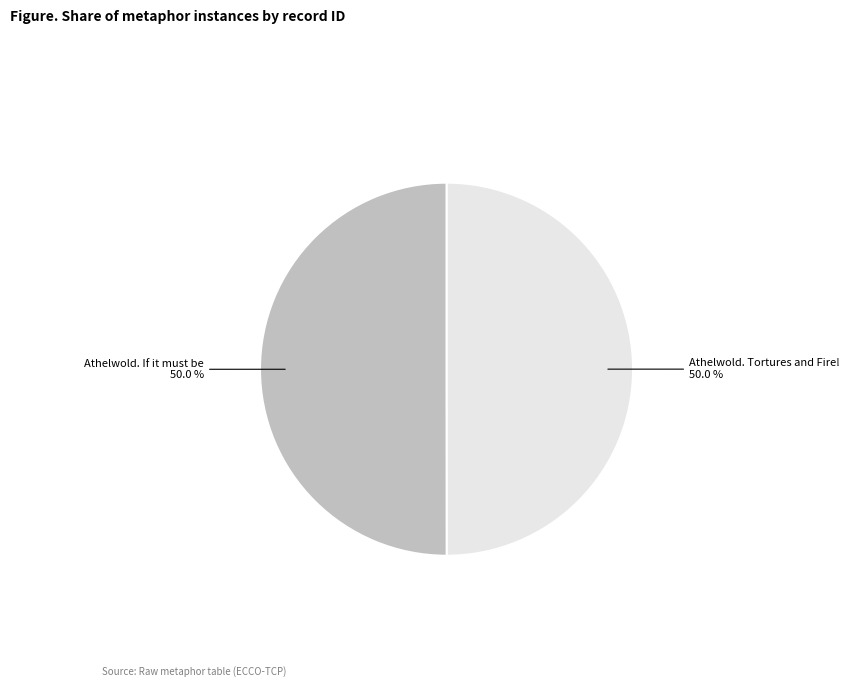

How many slices are in this pie chart?

2